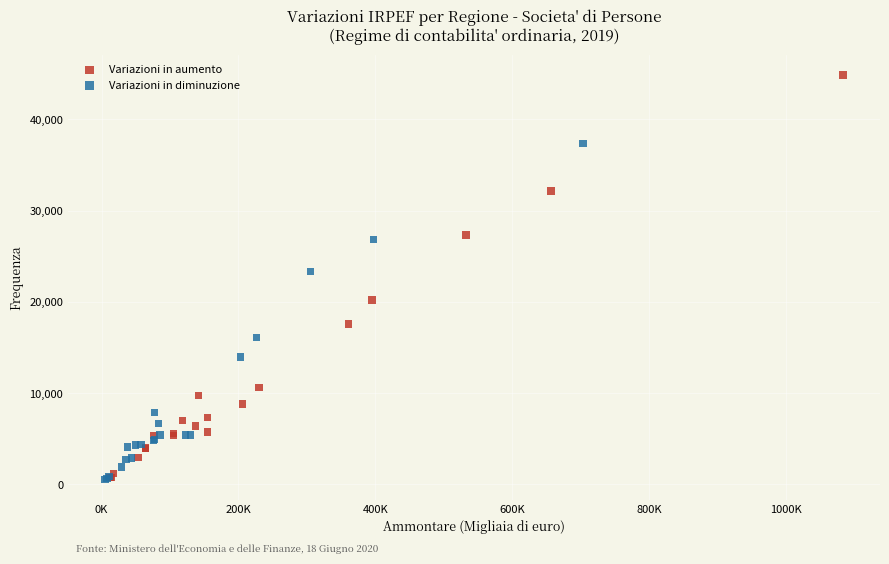

Which series has the widest spread of Y values?

Variazioni in aumento